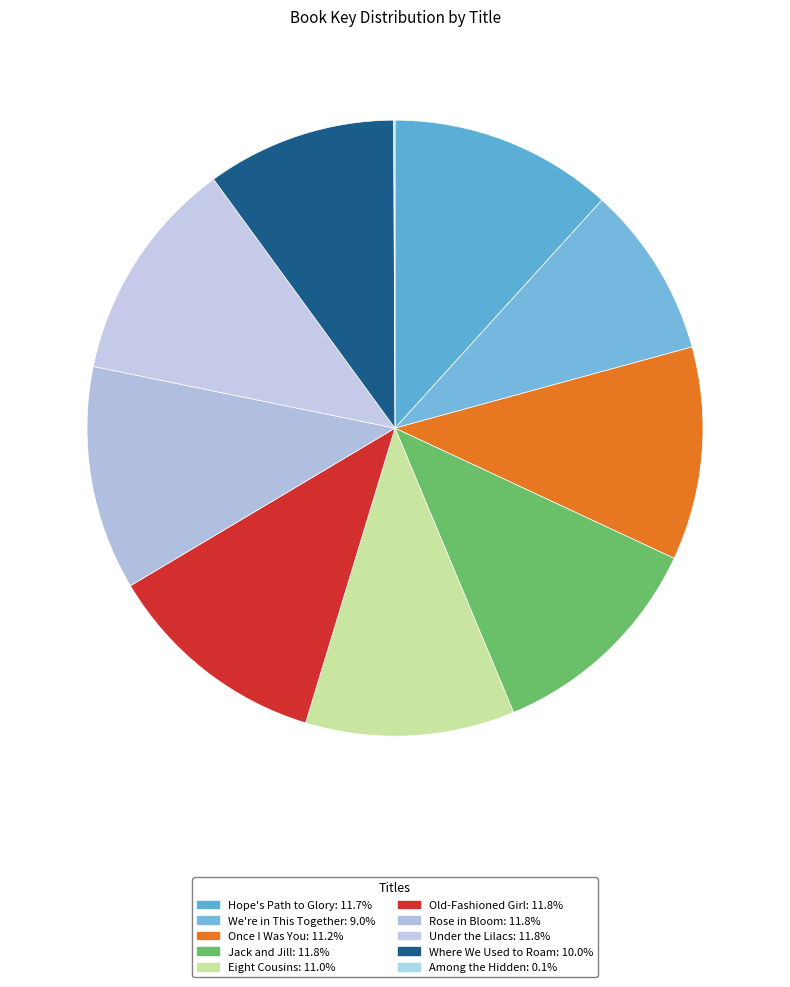

To the nearest percent, what is the difference between the Eight Cousins and Jack and Jill slice percentages?

1%